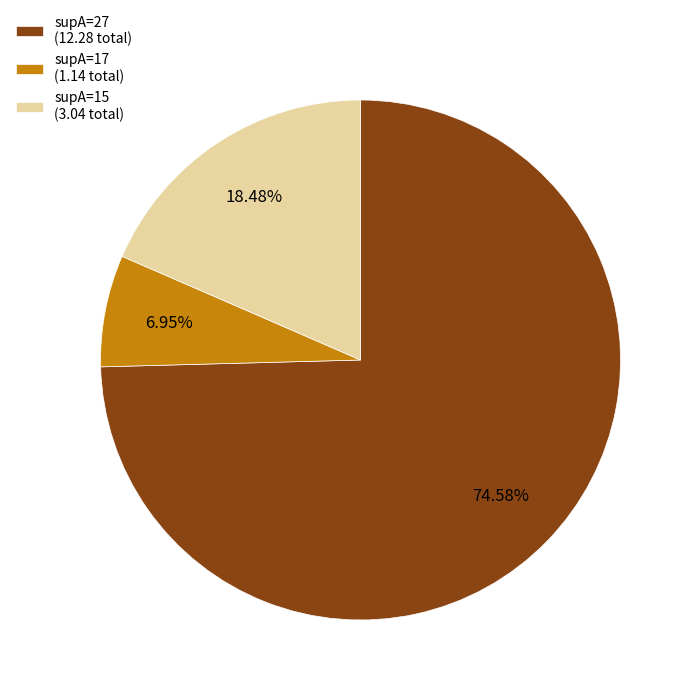

Between supA=17 (1.14 total) and supA=27 (12.28 total), which is larger?

supA=27 (12.28 total)